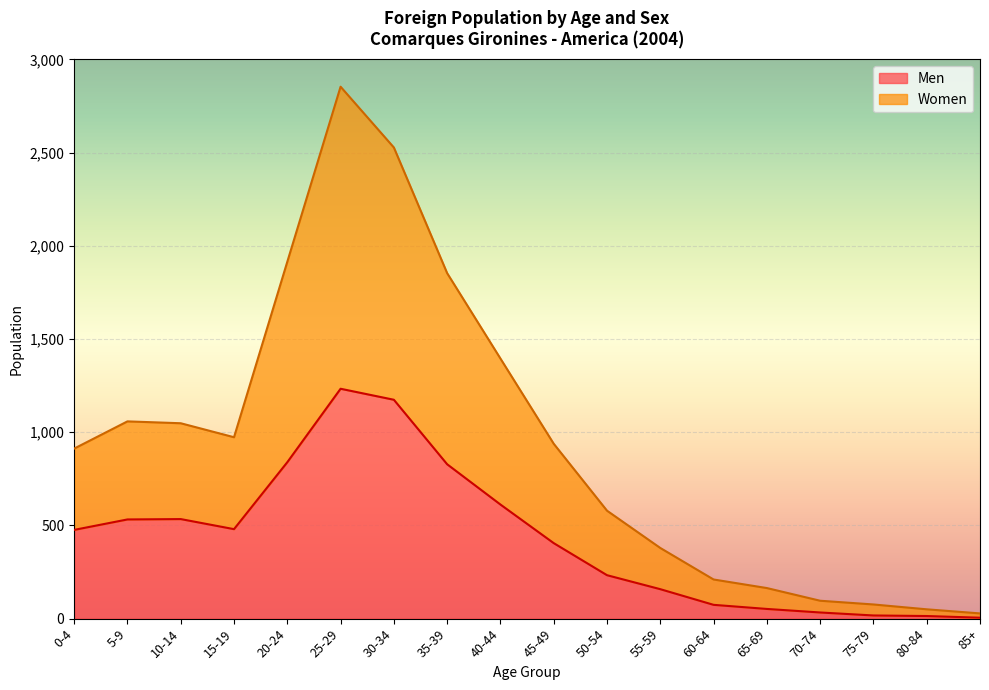

What is the sum of all Men values?

7699